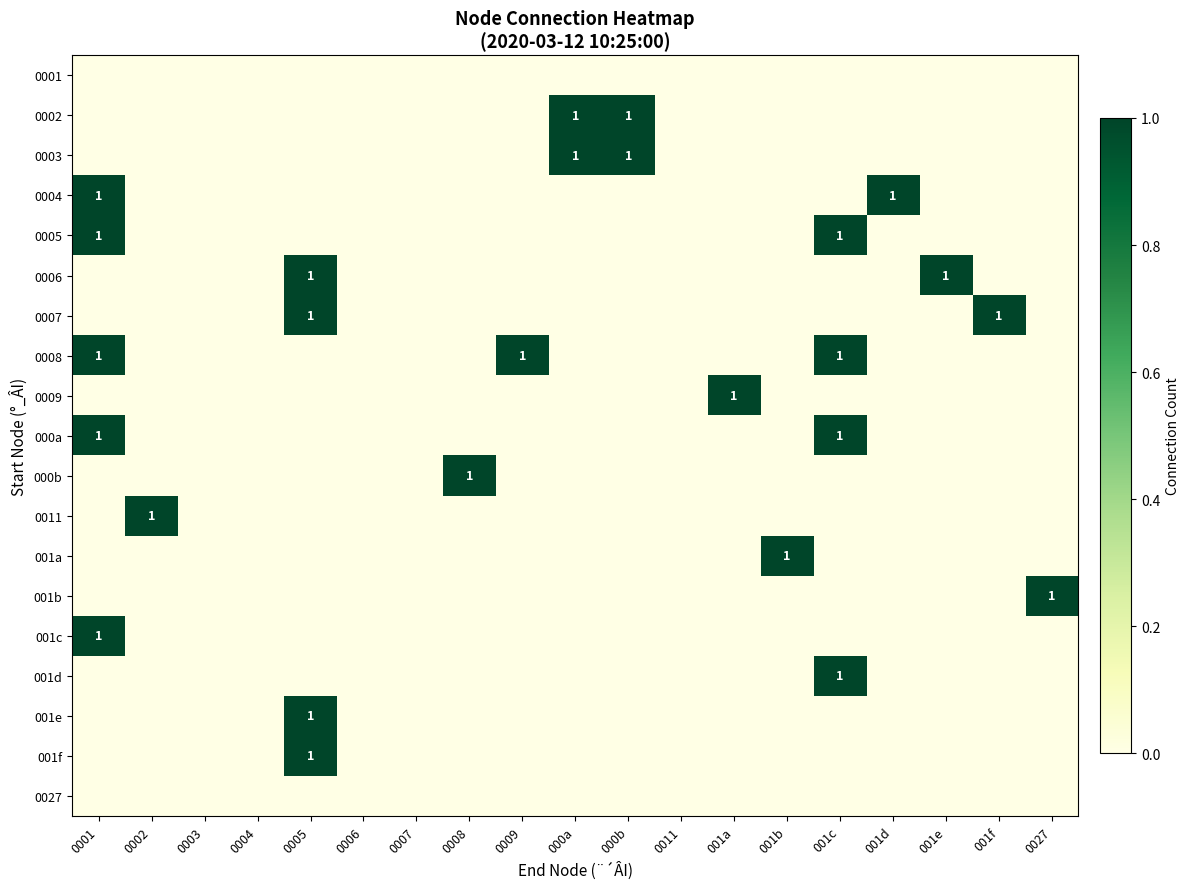

True or false: 0005 has a value of 1 at 0001.

False